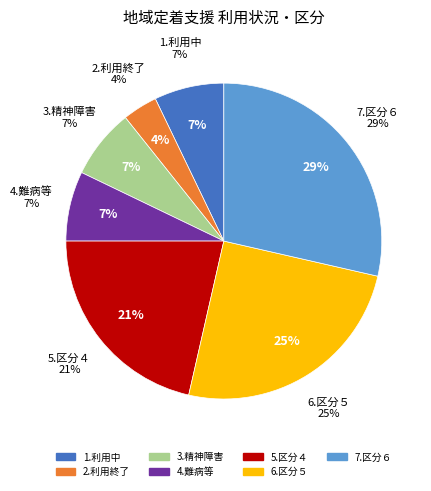

To the nearest percent, what is the difference between the 6.区分５ and 2.利用終了 slice percentages?

21%